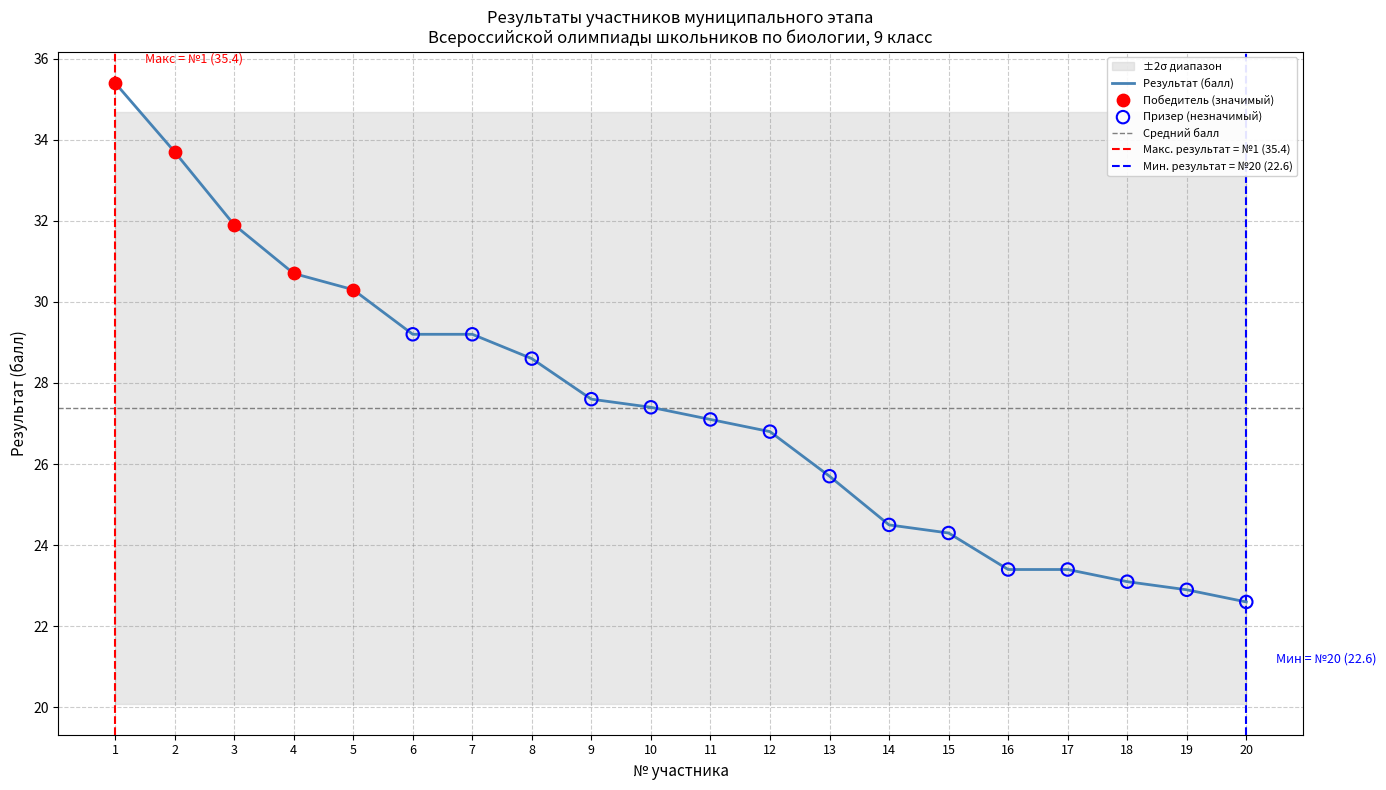

Approximately how many times larger is the value at 1 compared to 11?

1.3